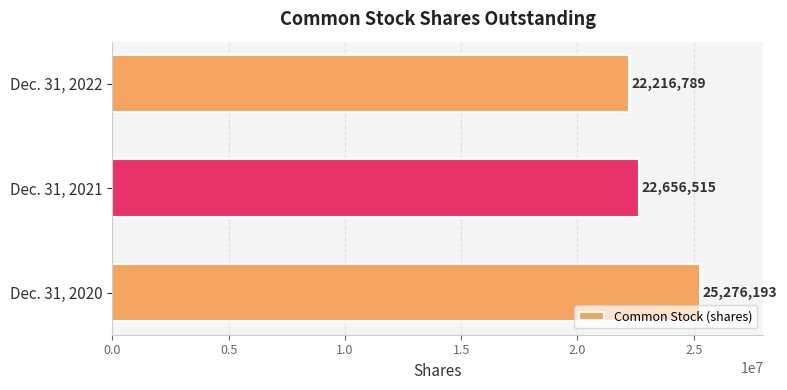

True or false: the data shows 25276193 at Dec. 31, 2020.

True